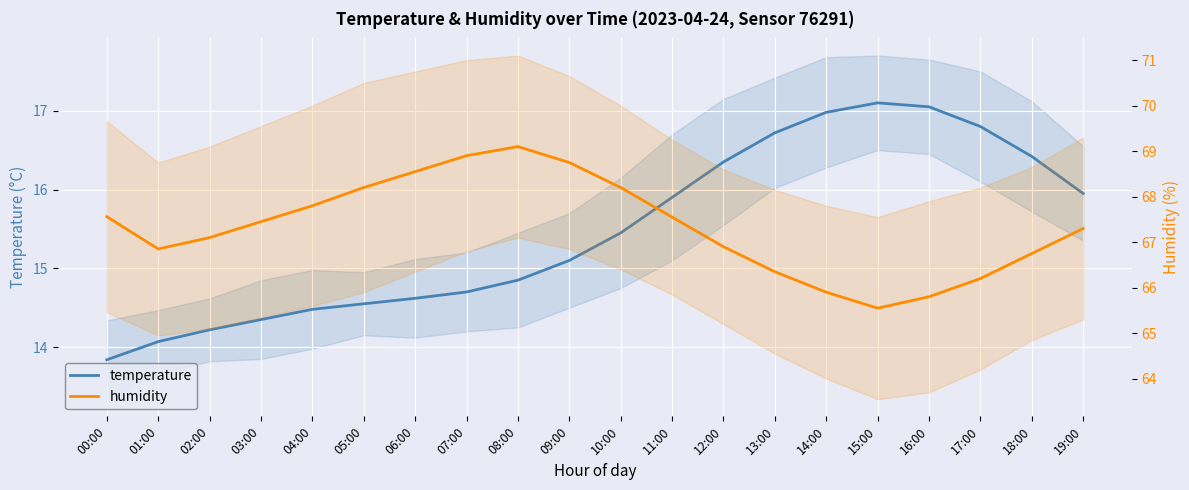

Where does the temperature series first go above 15?

09:00